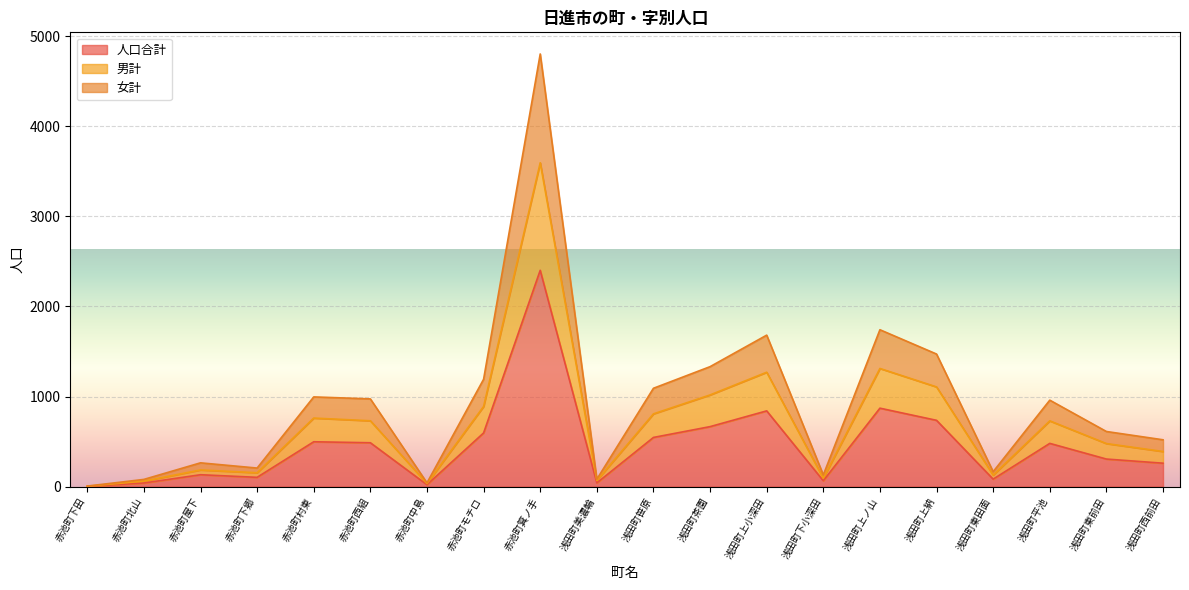

True or false: 人口合計 and 女計 cross at least once.

False